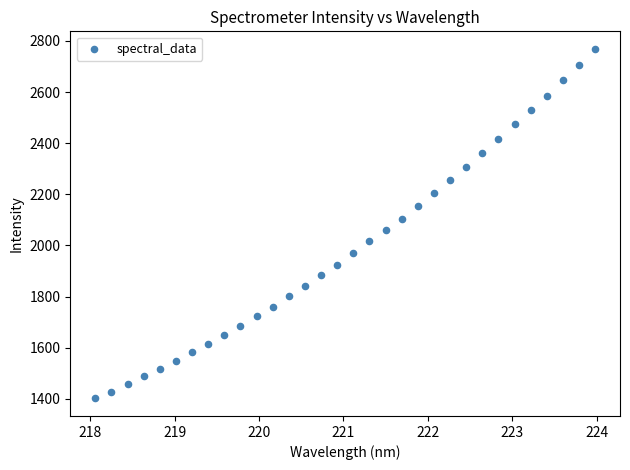

What is the range of X values (max minus min)?

5.9